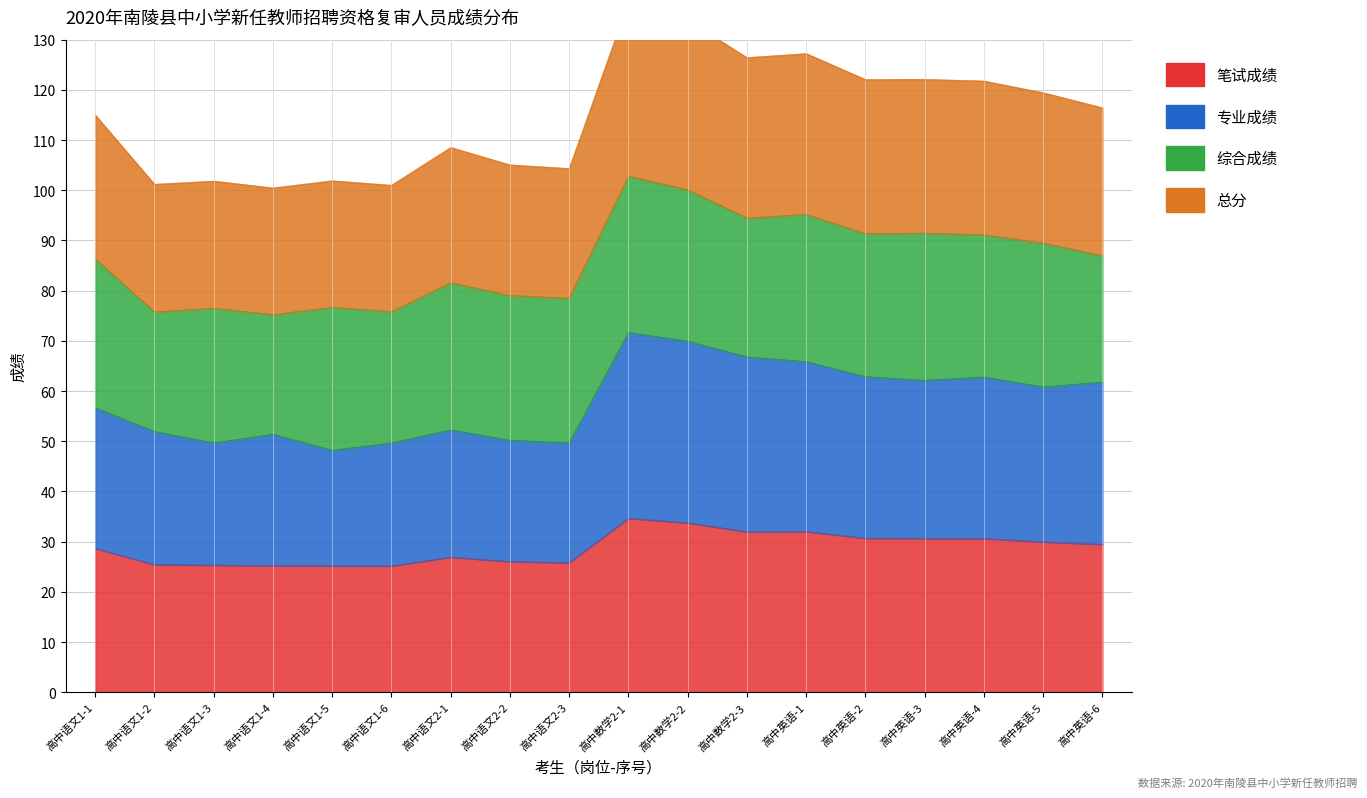

Which series has the largest total across all categories?

总分